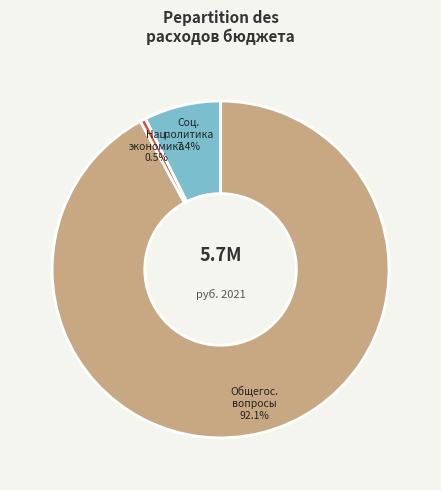

Is there a majority slice in this chart?

Yes